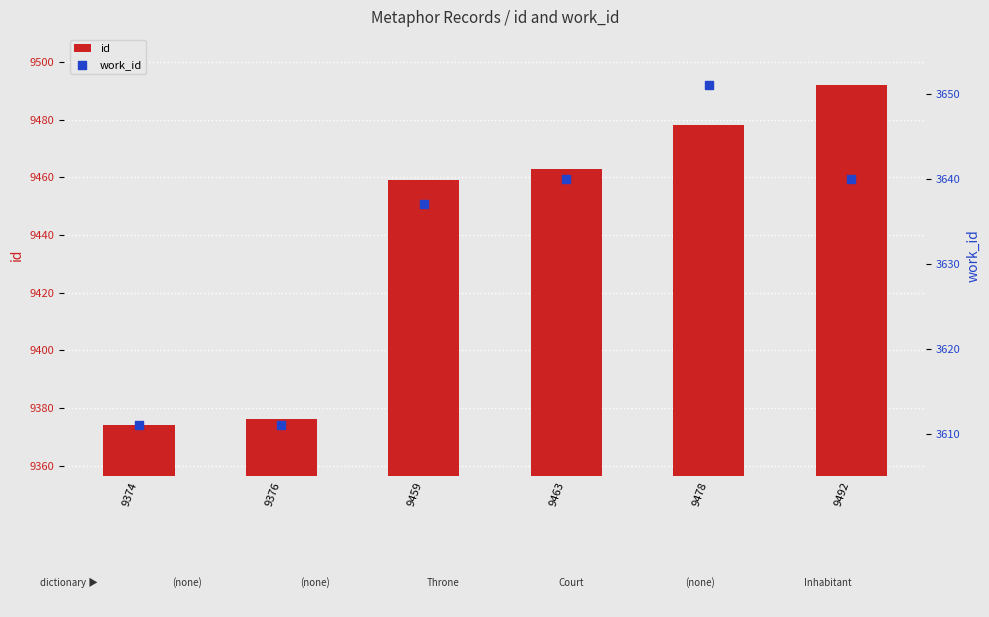

At which category is the sum across all series the highest?

9492